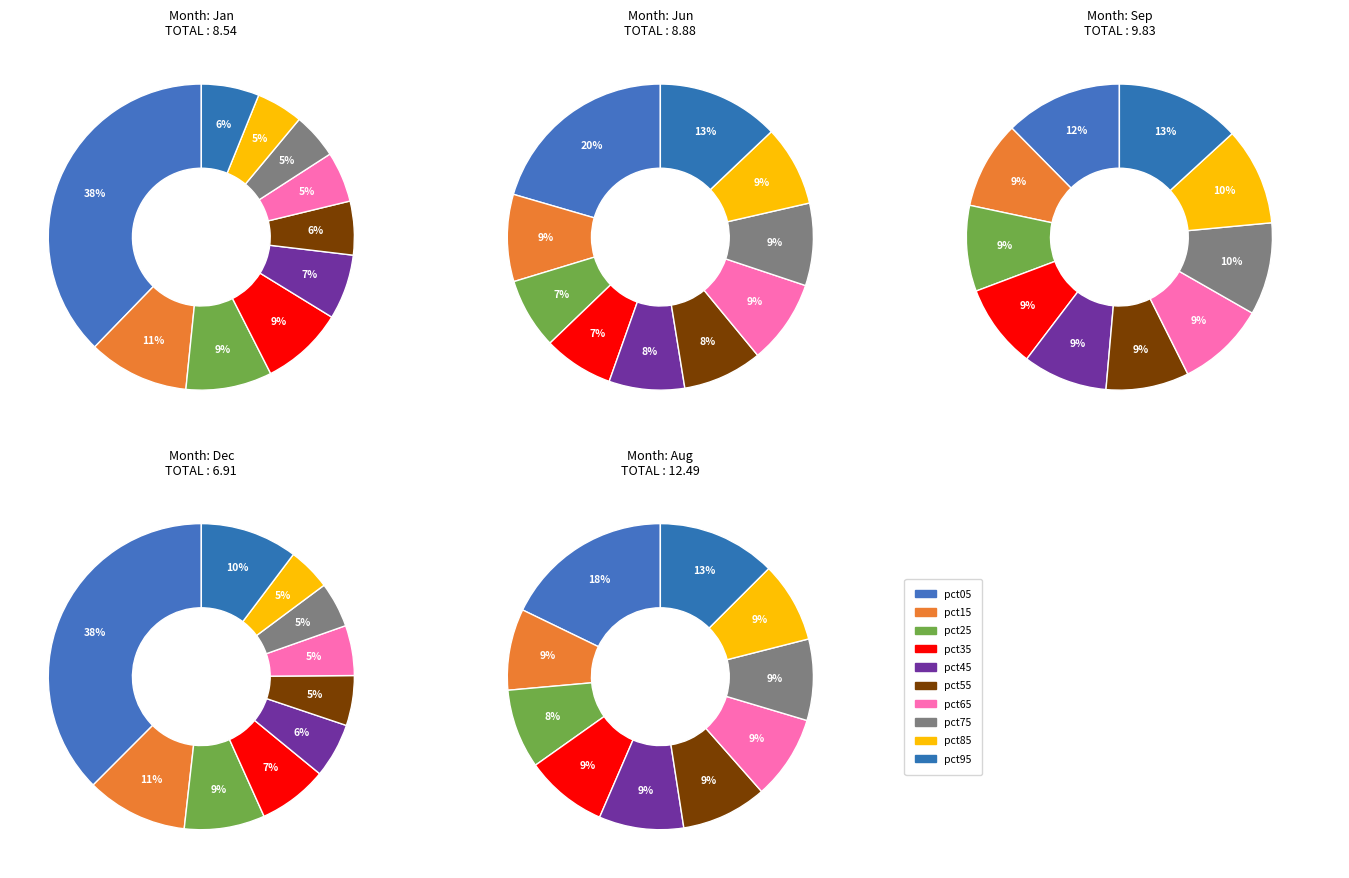

How many slices are in this pie chart?

10